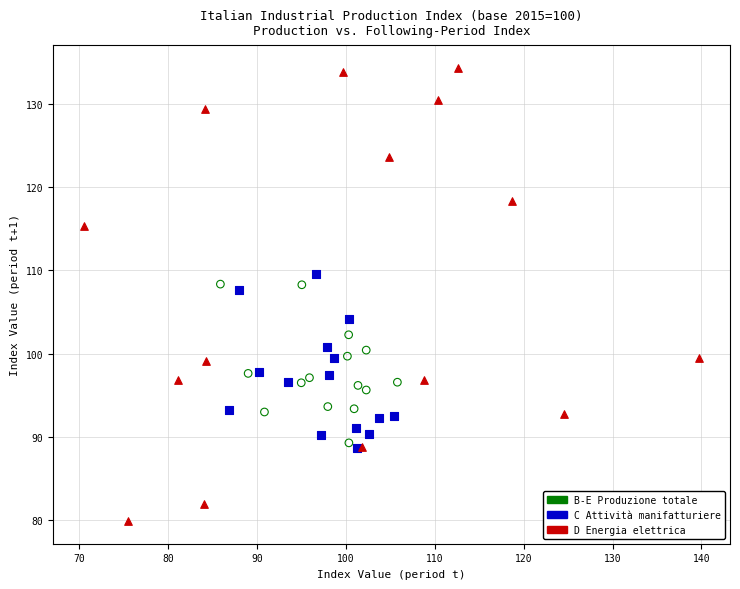

Which series contains the lowest Y value?

D Energia elettrica